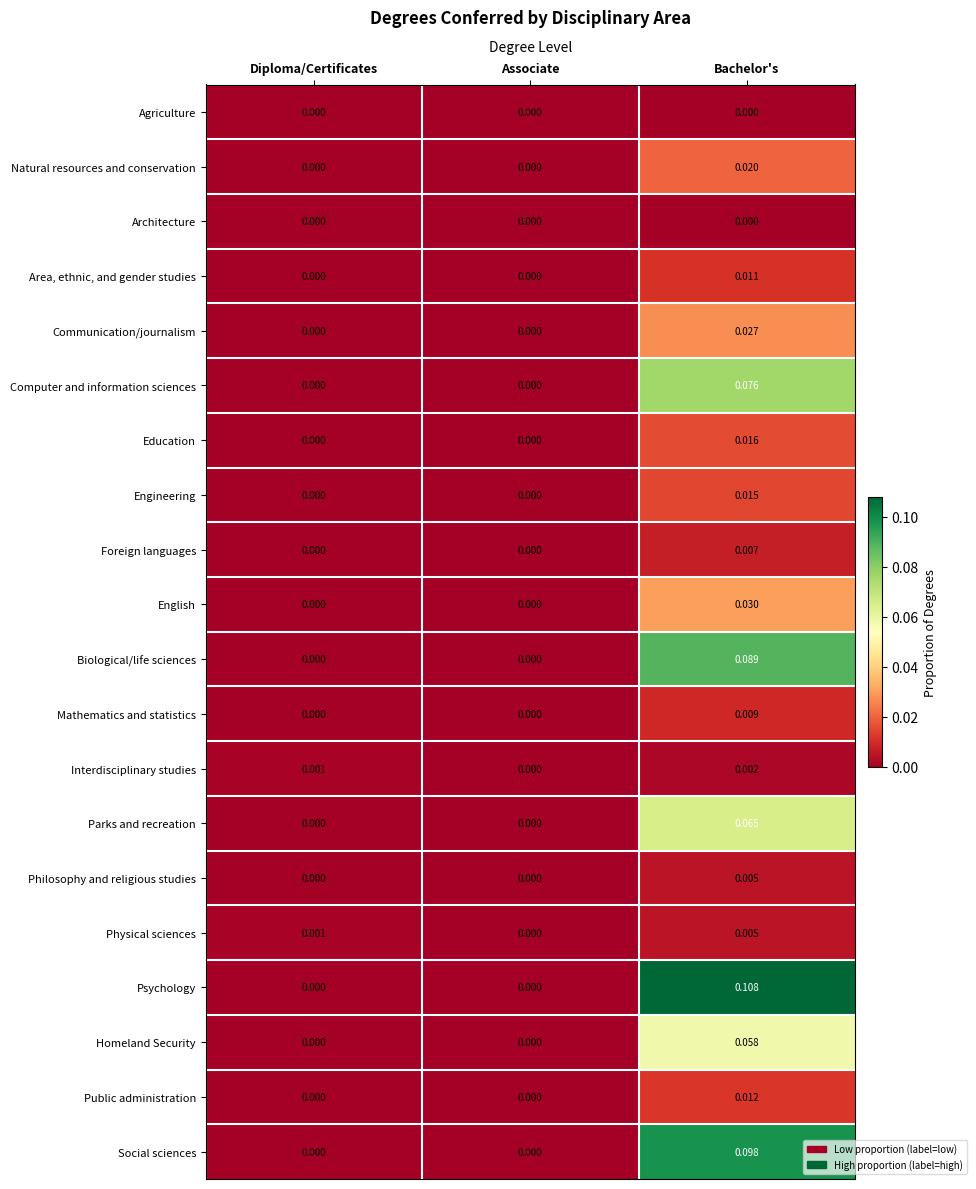

Which series has the largest range (max minus min)?

Psychology